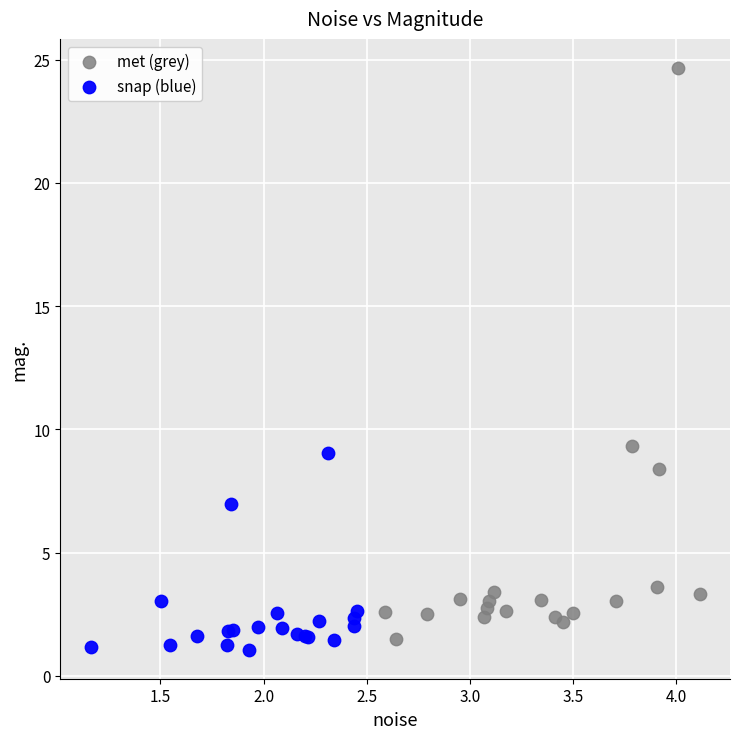

Which series contains the highest Y value?

met (grey)